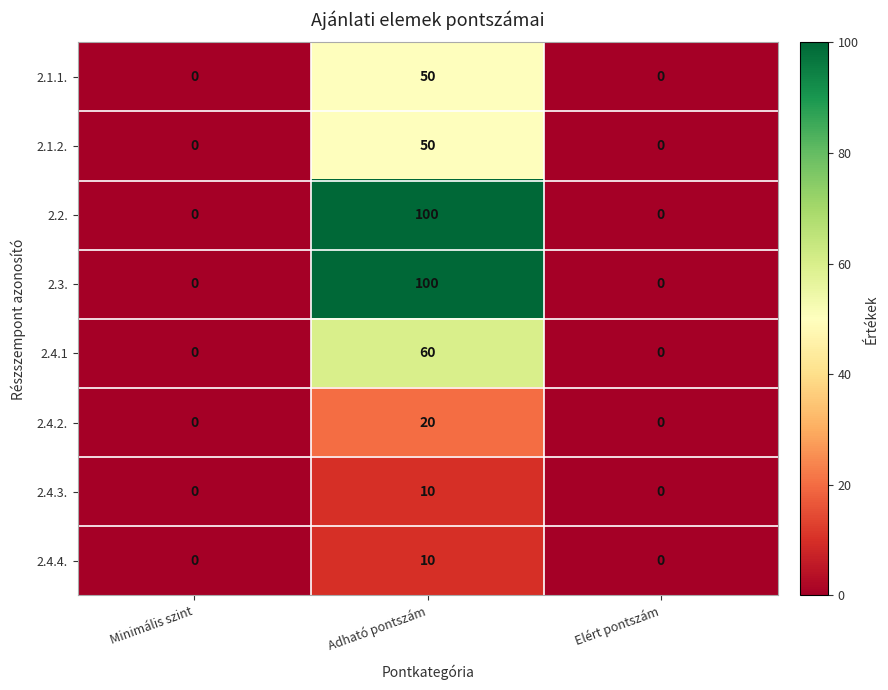

What is the total value across all series at Adható pontszám?

400